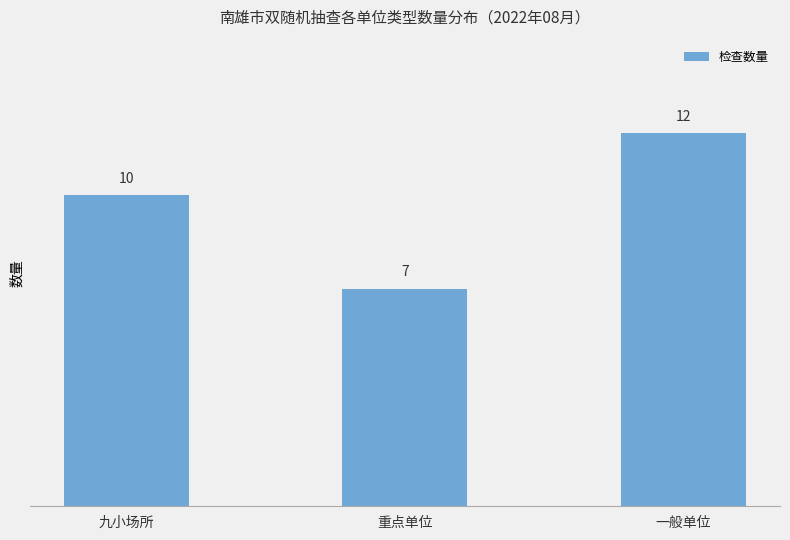

The value at 重点单位 is 2. True or false?

False